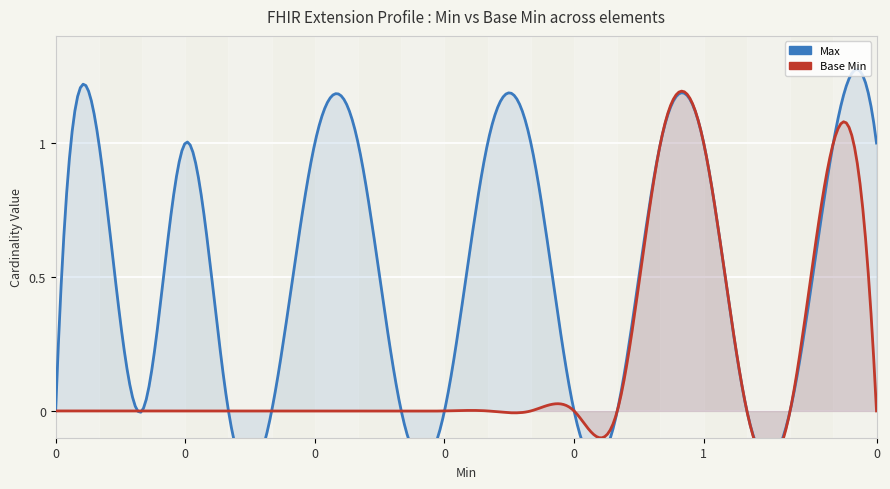

The value of Max at 0 is 1. True or false?

True